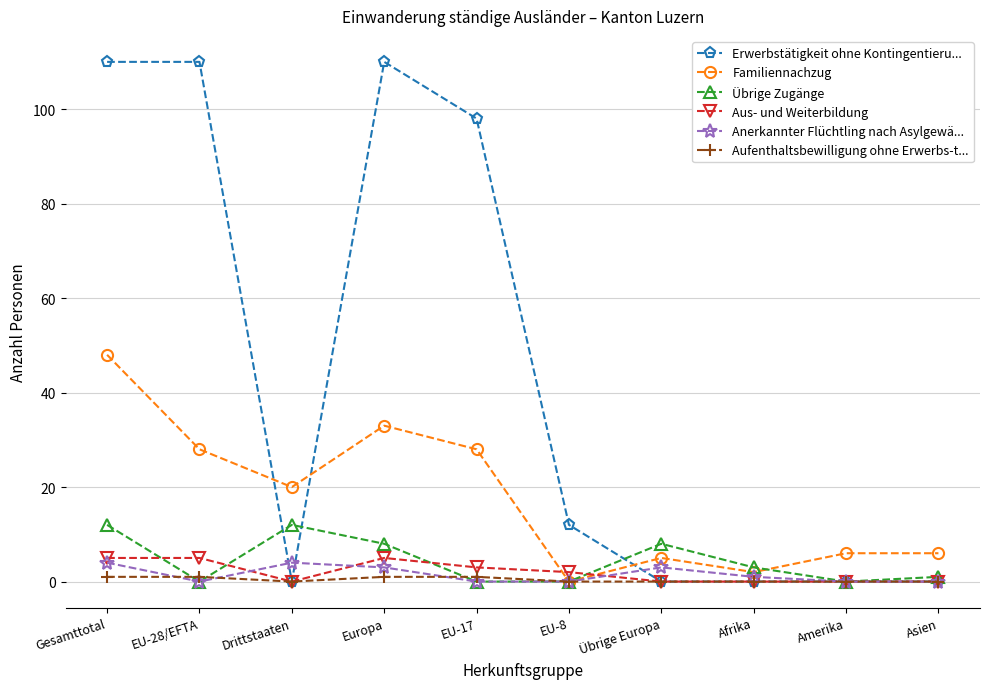

Which series has the largest range (max minus min)?

Erwerbstätigkeit ohne Kontingentieru...